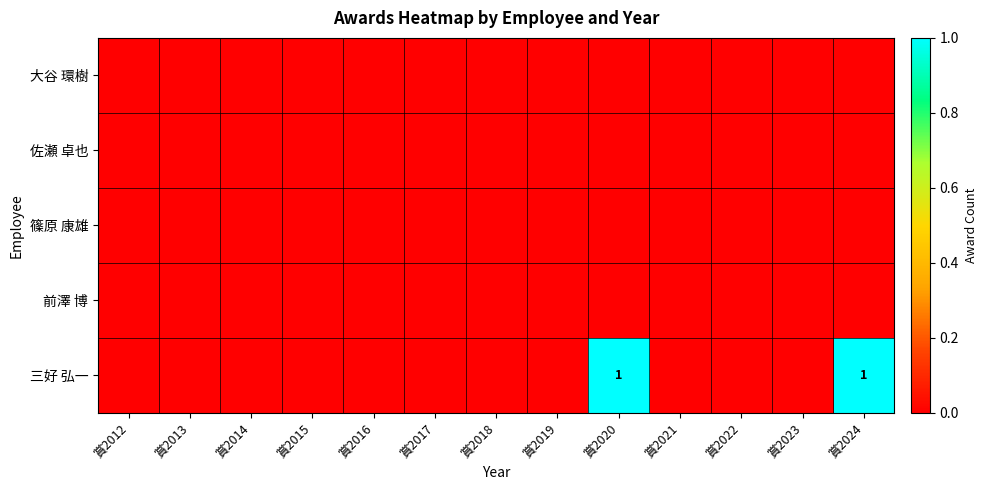

True or false: 三好 弘一 has a value of 1 at 賞2024.

True